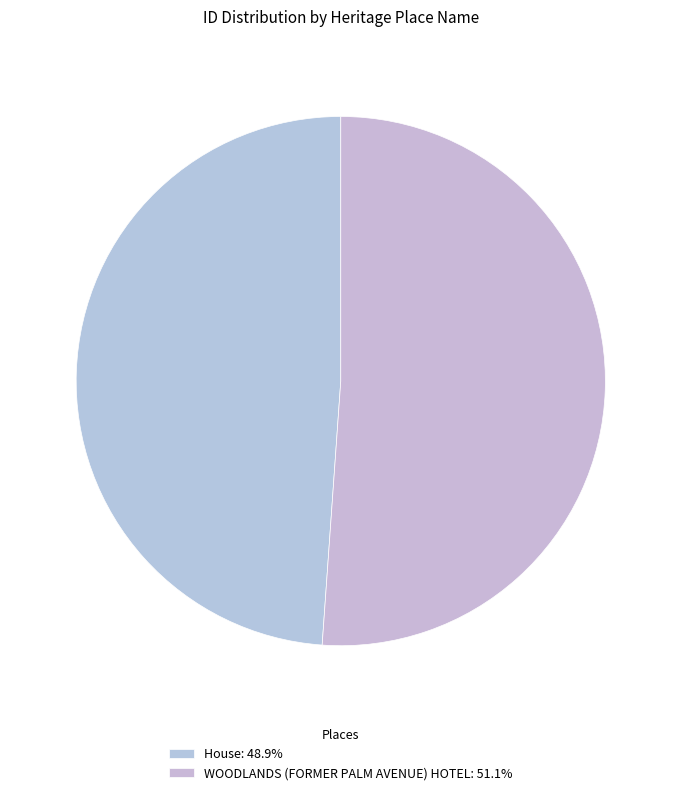

How many slices are in this pie chart?

2